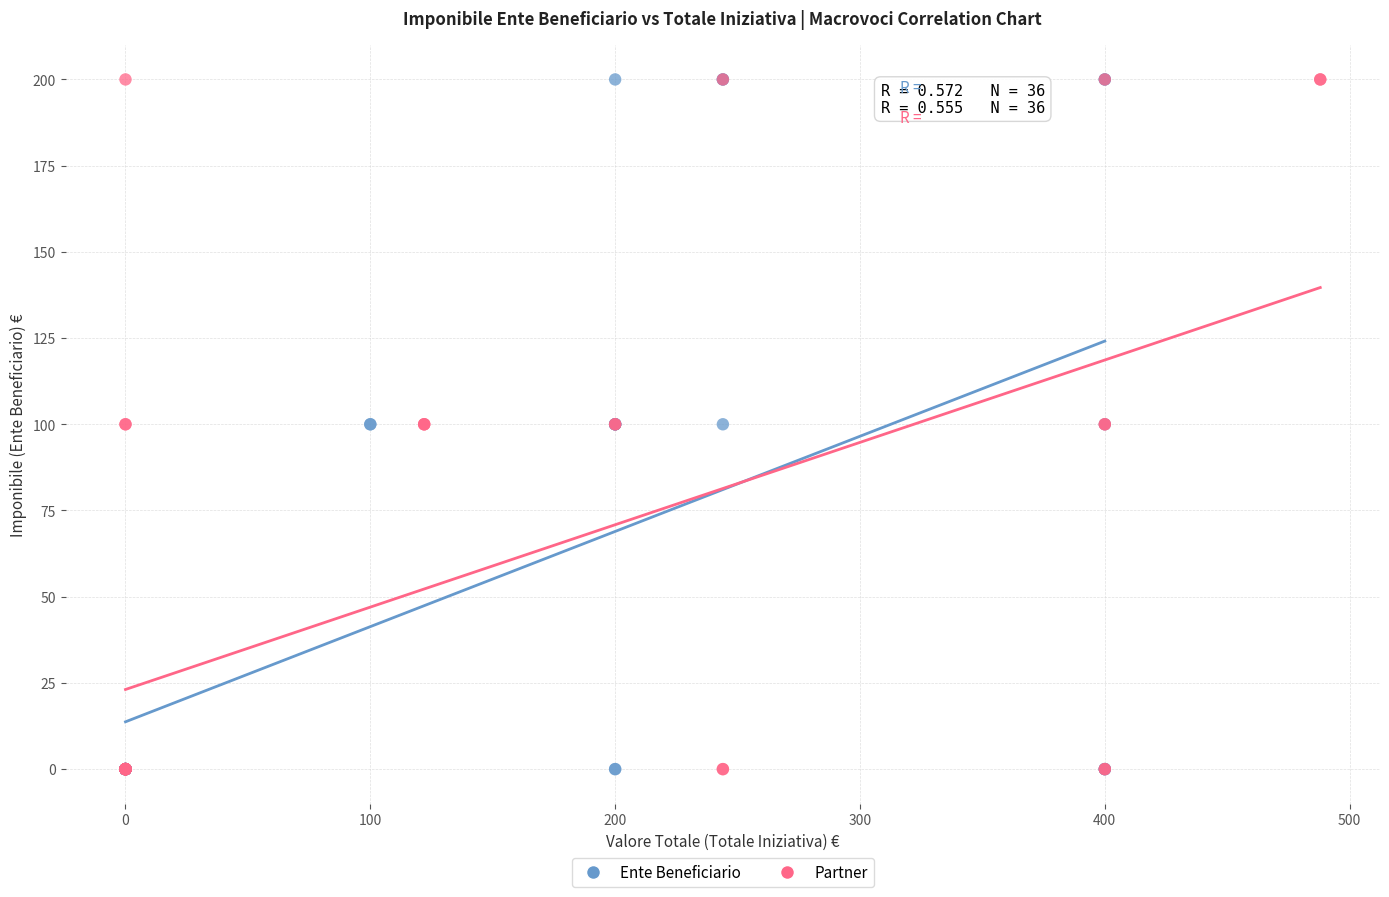

What are all the series names shown in the legend?

Ente Beneficiario, Partner